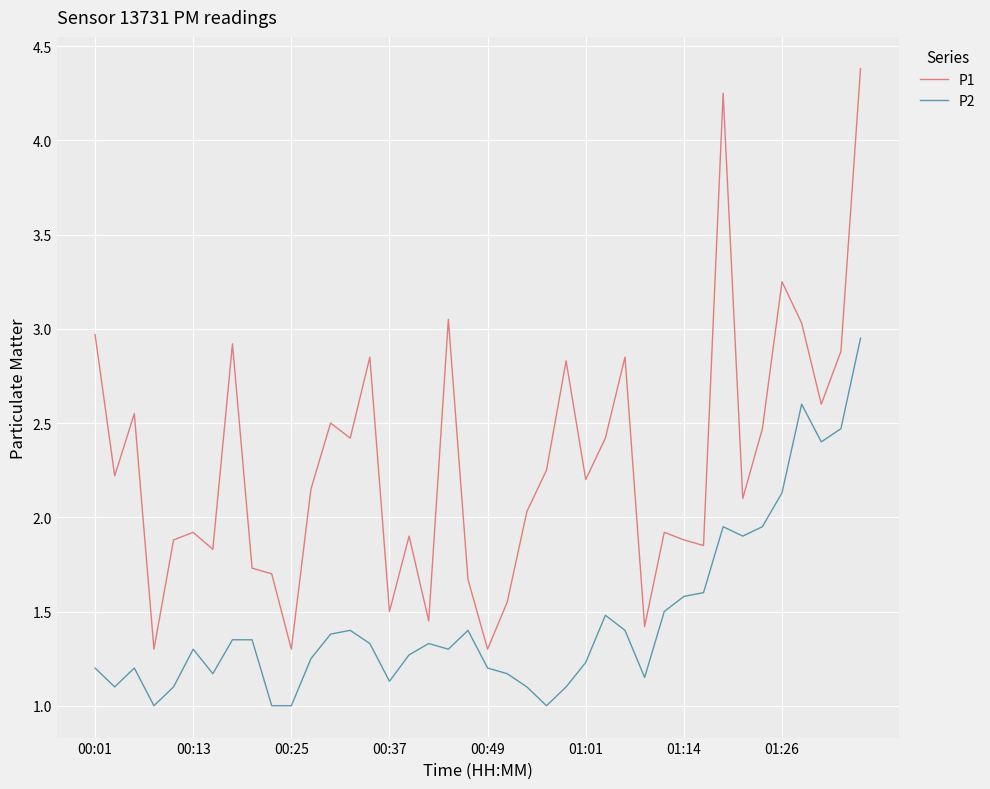

True or false: P1 and P2 cross at least once.

False